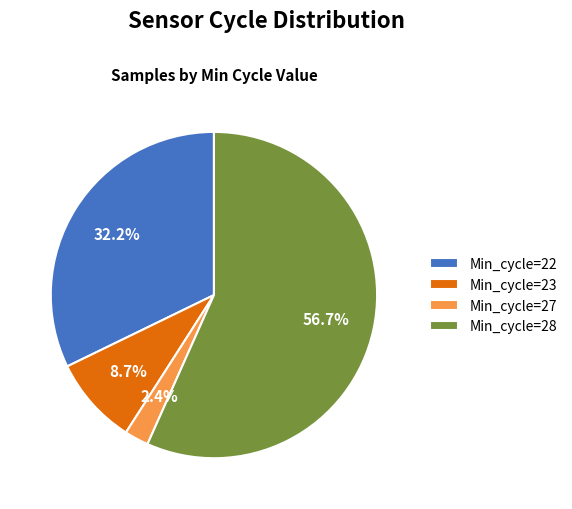

What percentage is NOT represented by Min_cycle=23?

91.3%